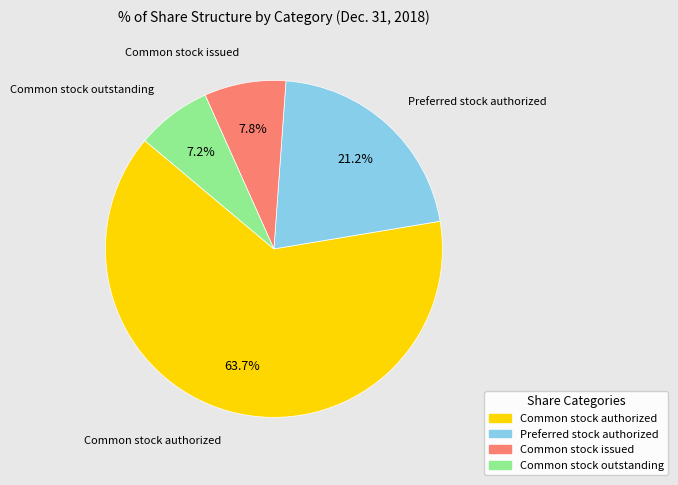

To the nearest percent, what is the average slice percentage?

25%